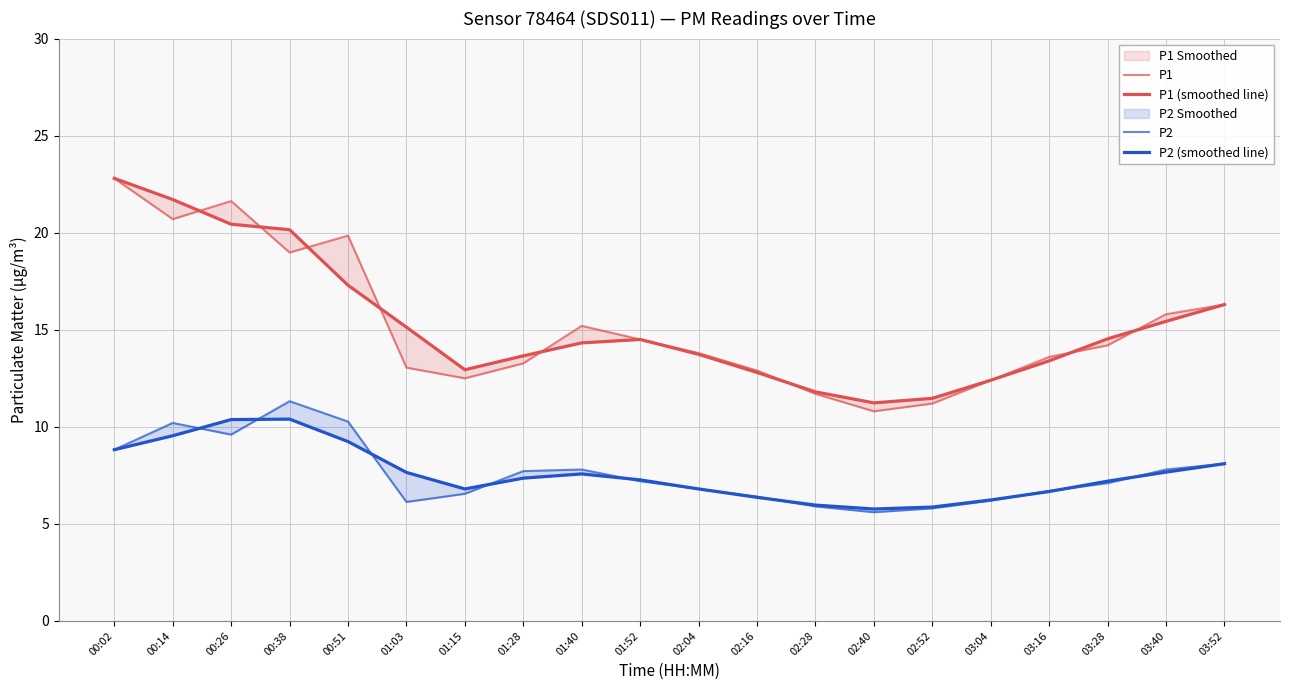

Which series changed the most between 01:40 and 03:28?

P1